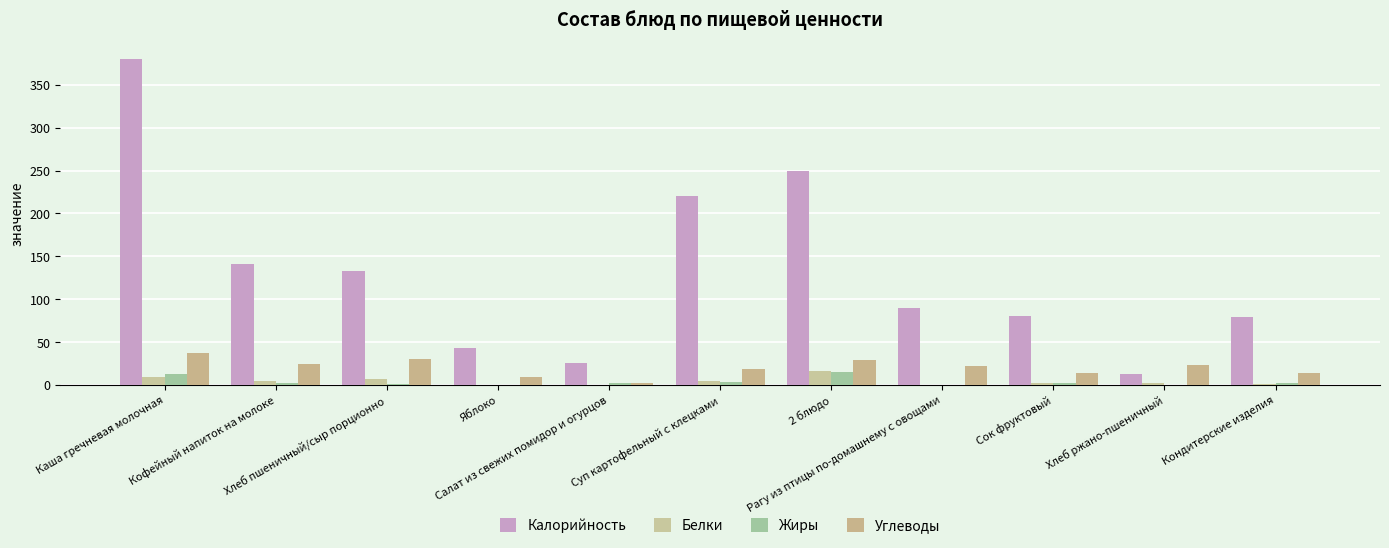

How many data points does each series have?

11